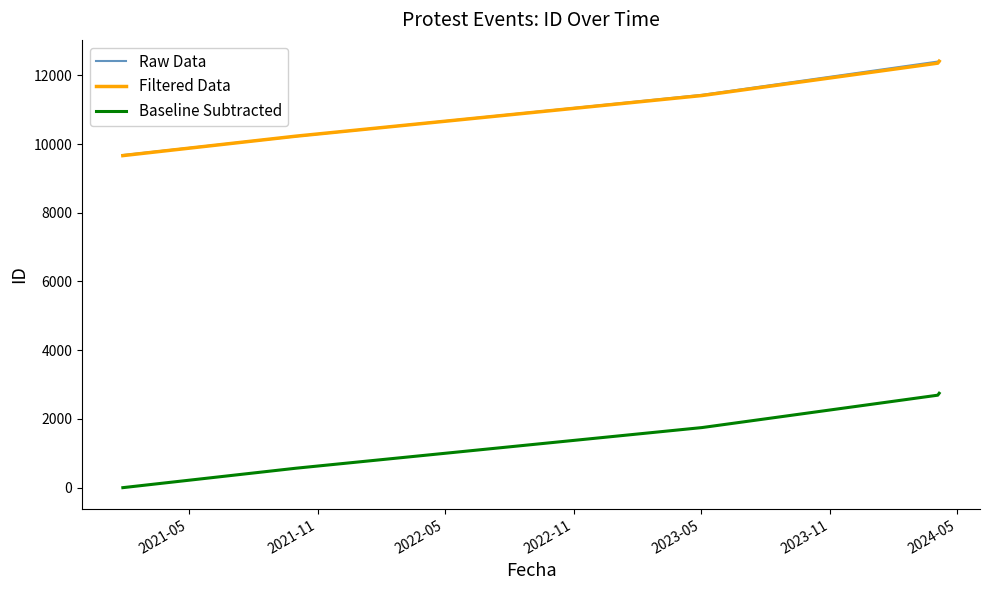

What is the lowest value of the Filtered Data series?

9663.0